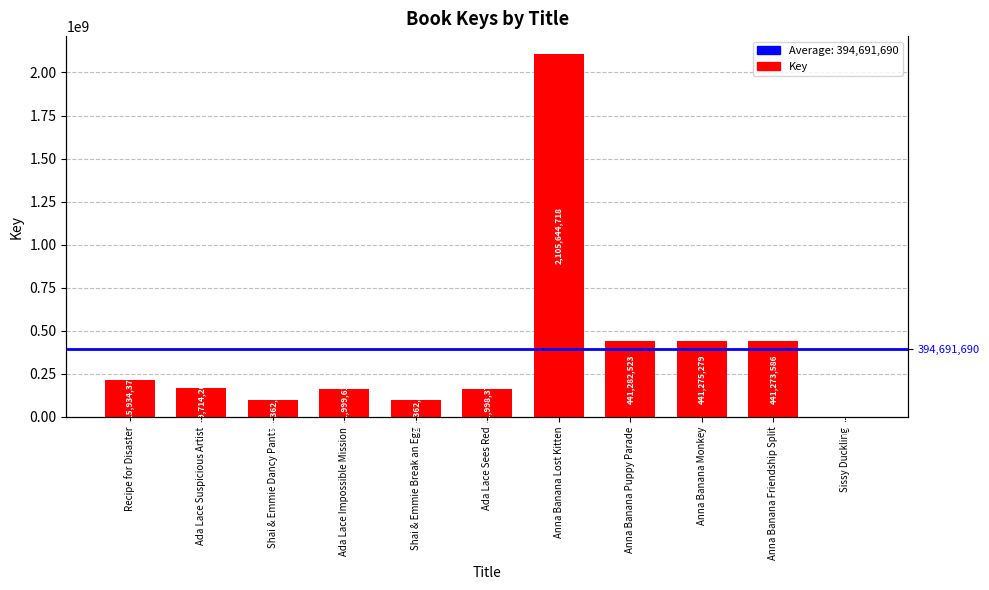

What is the smallest value displayed?

1760345